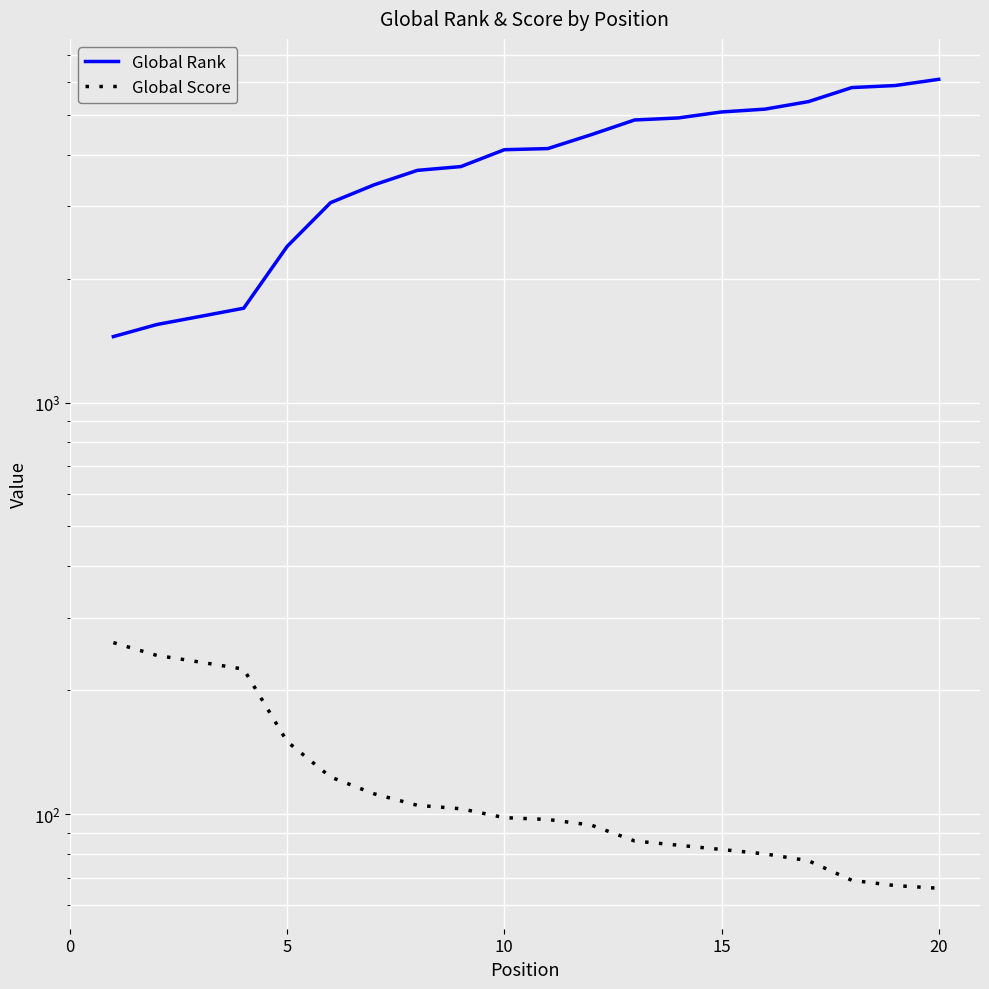

True or false: Global Rank and Global Score cross at least once.

False